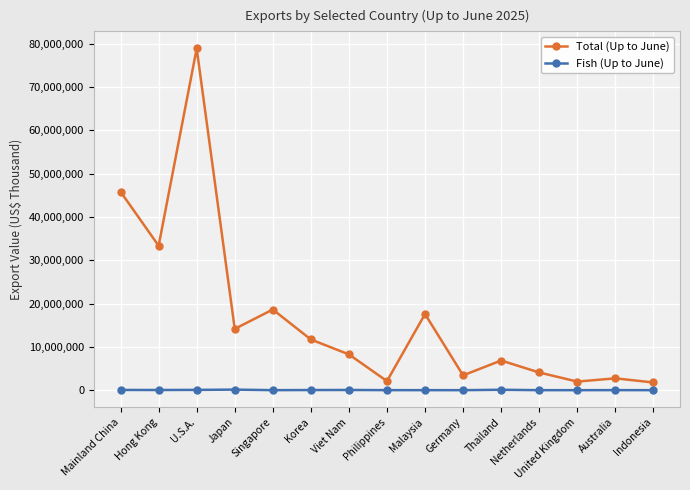

At which category is the sum across all series the highest?

U.S.A.